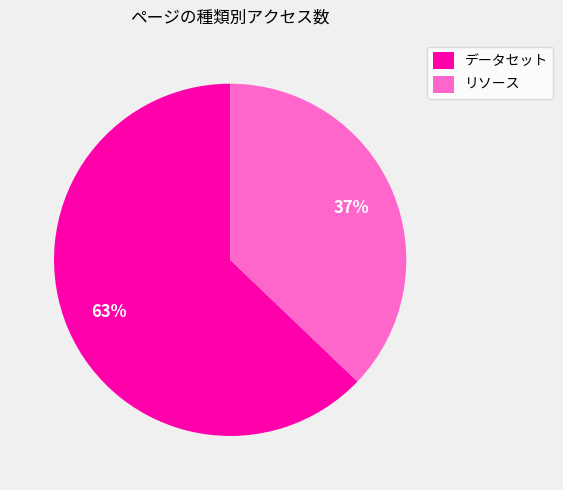

Count the number of slices in the pie.

2